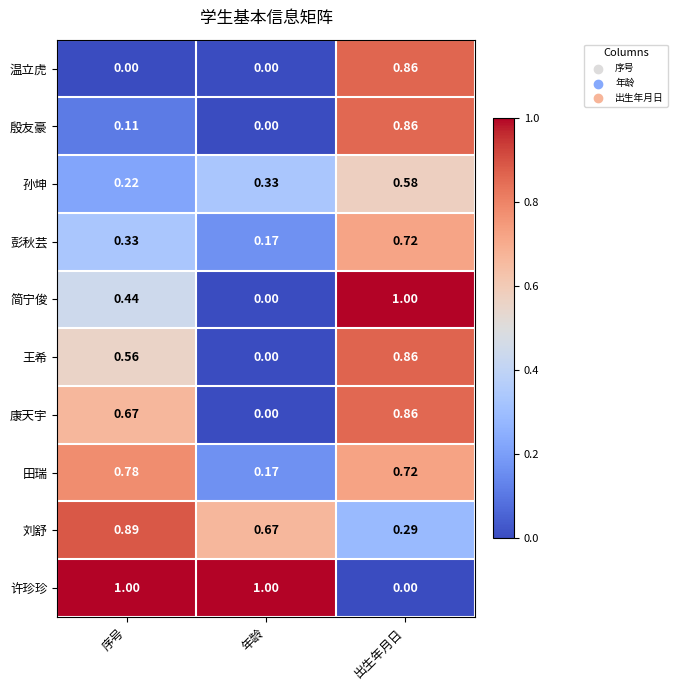

Where is 殷友豪 nearest to the value 0?

年龄